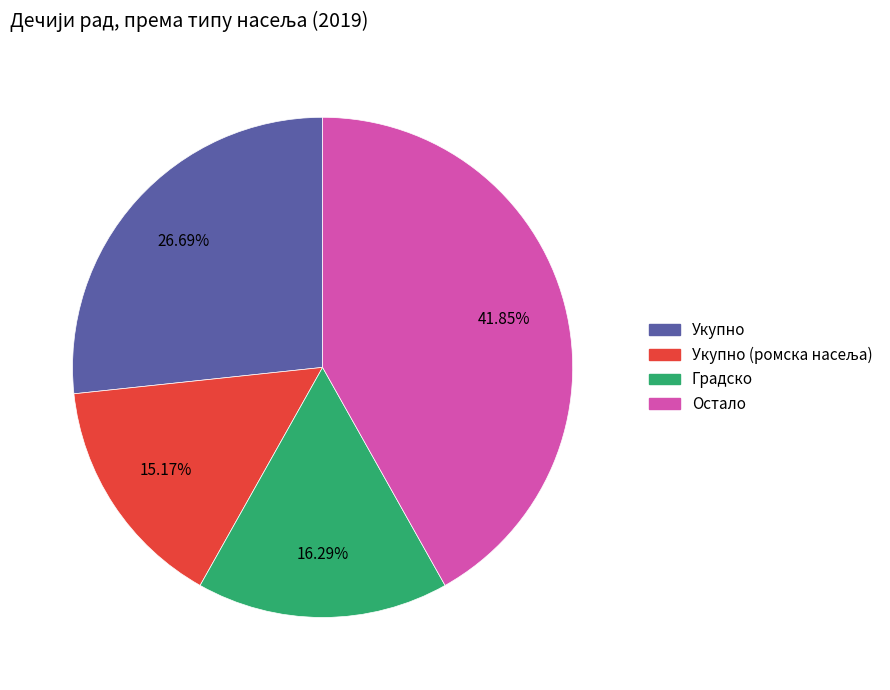

Is there any slice that represents more than half of the pie?

No